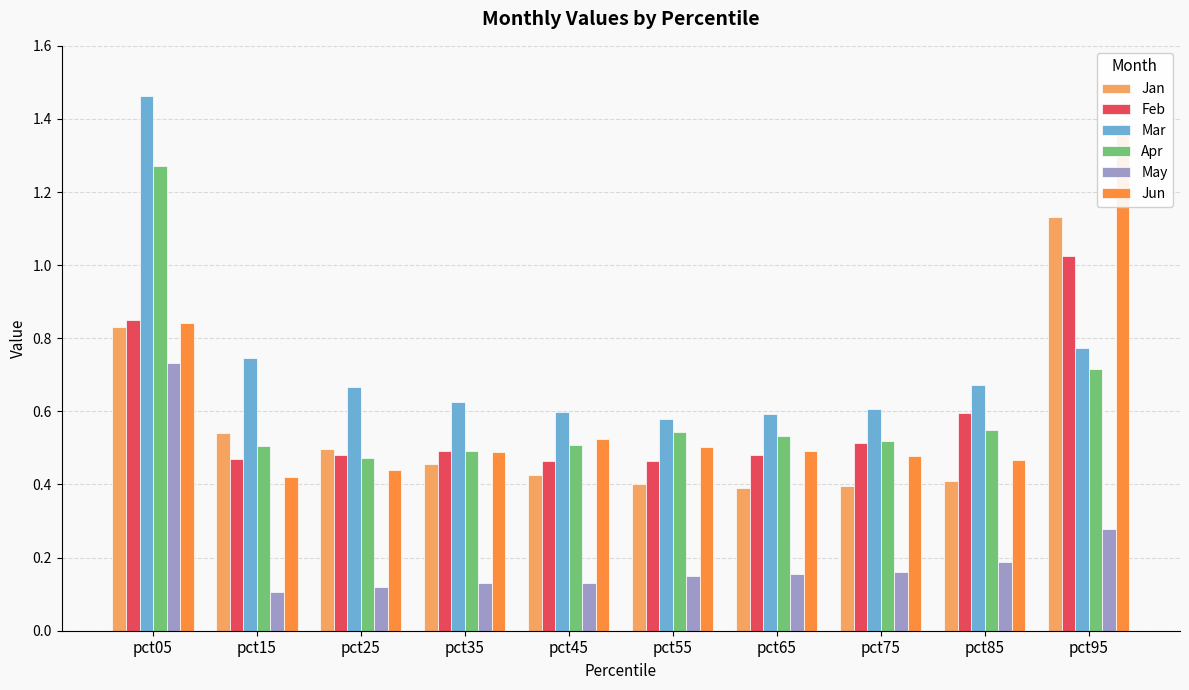

What is the difference between the May values at pct05 and pct55?

0.6